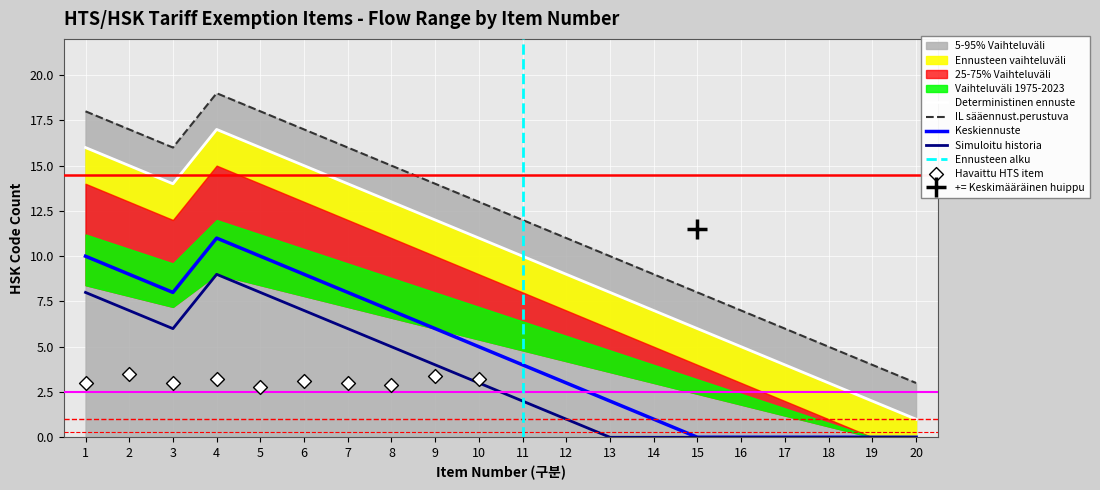

At which category is the sum across all series the highest?

4